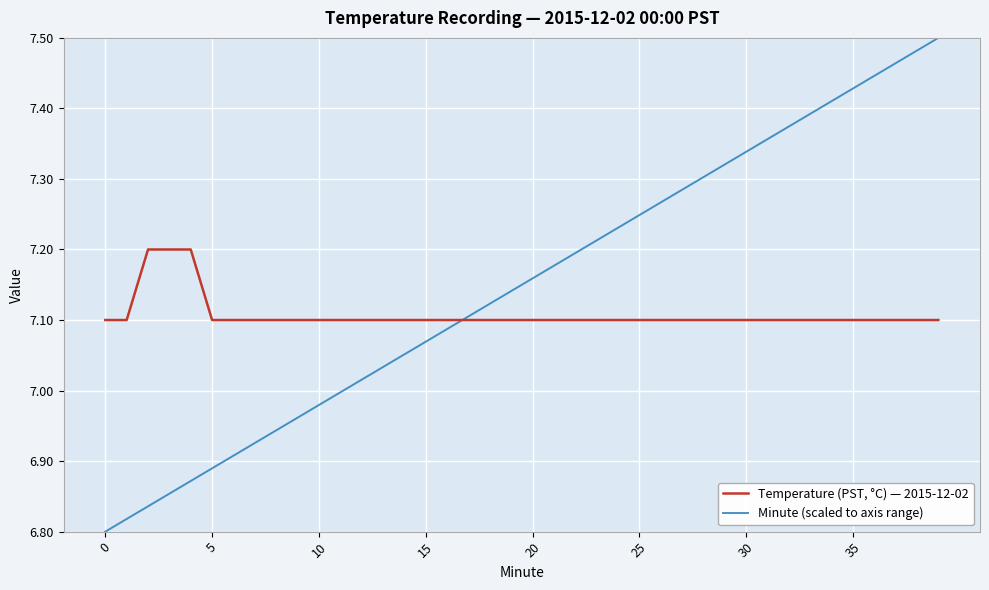

List the series in order of their overall mean, lowest first.

Temperature (PST, °C) — 2015-12-02, Minute (scaled to axis range)